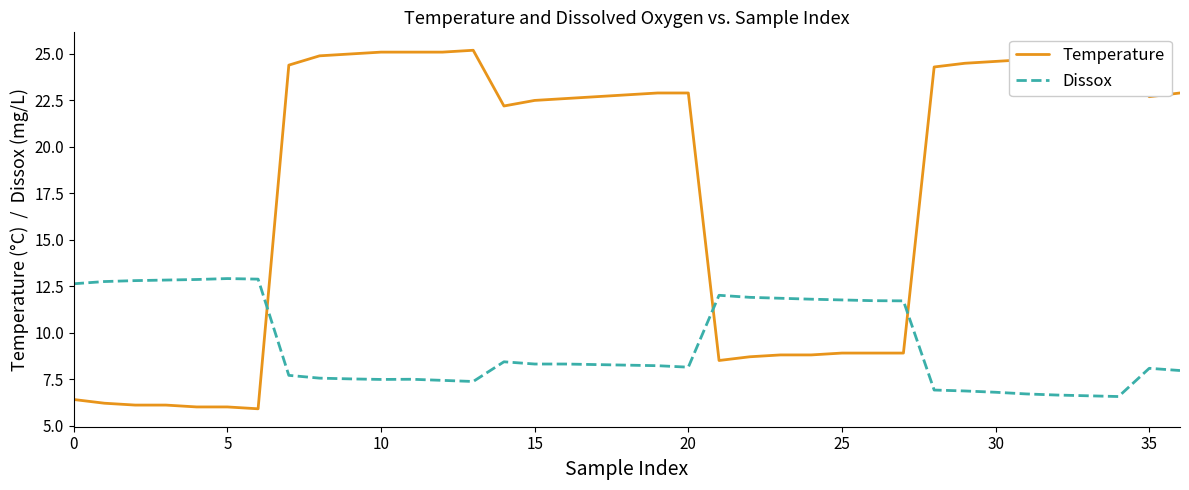

How many times do Temperature and Dissox cross each other?

3